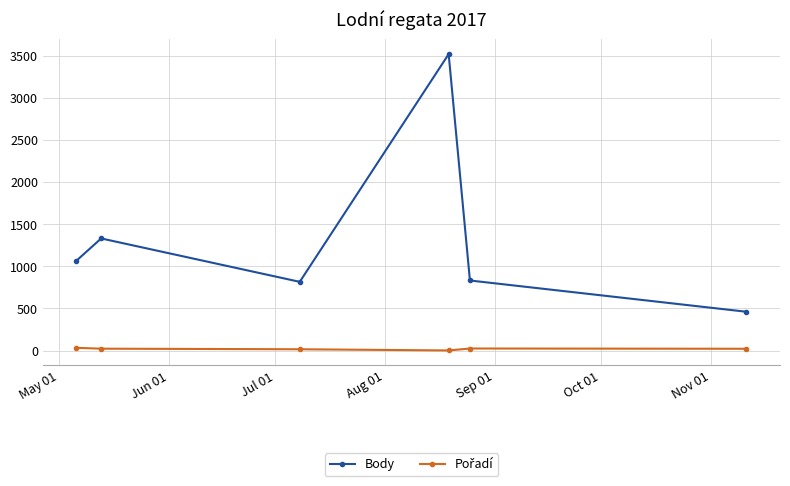

What is the average value of the Body series?

1336